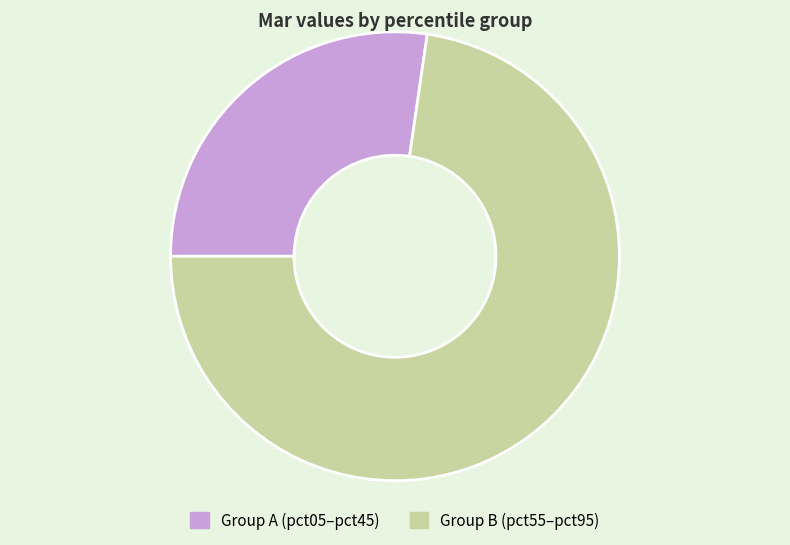

Does any single category account for the majority?

Yes